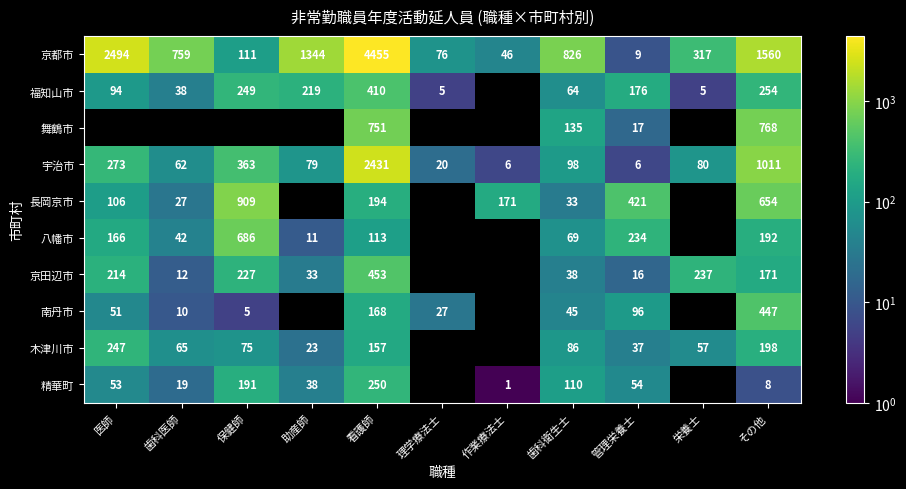

The 京都市 series shows 2494 at 医師. True or false?

True